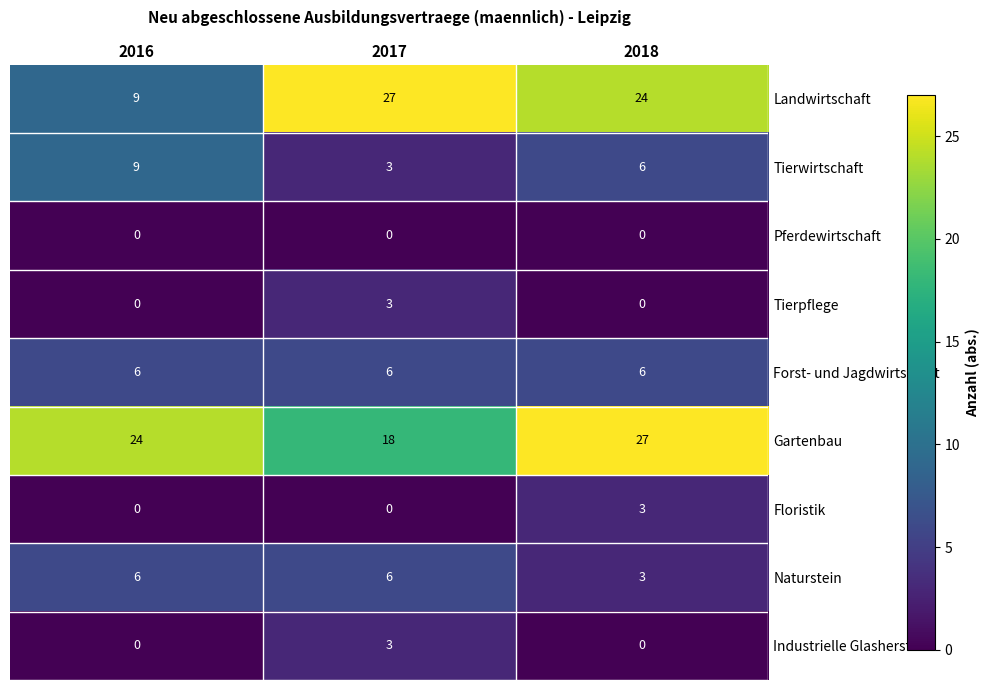

What is the greatest value displayed?

27